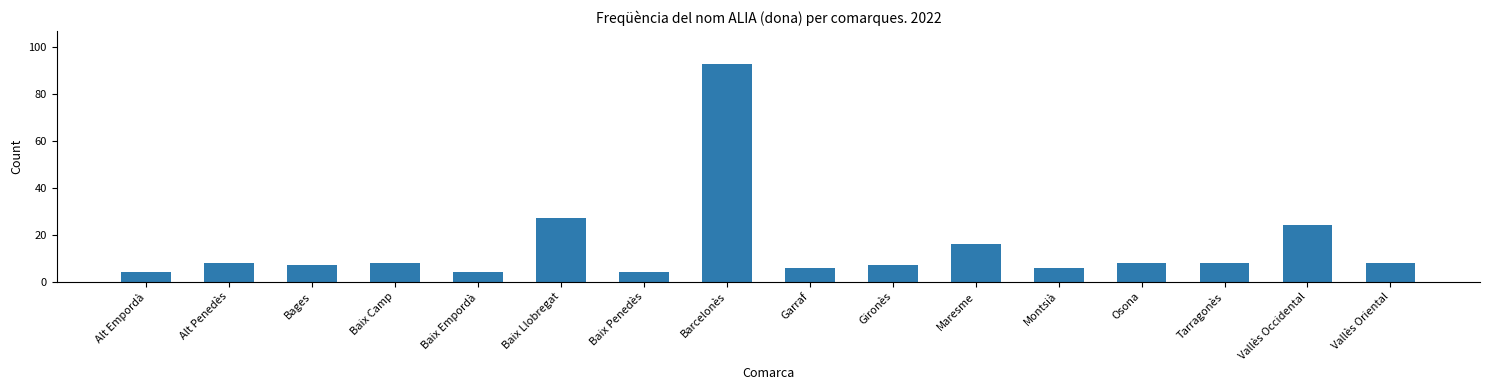

What is the average value?

15